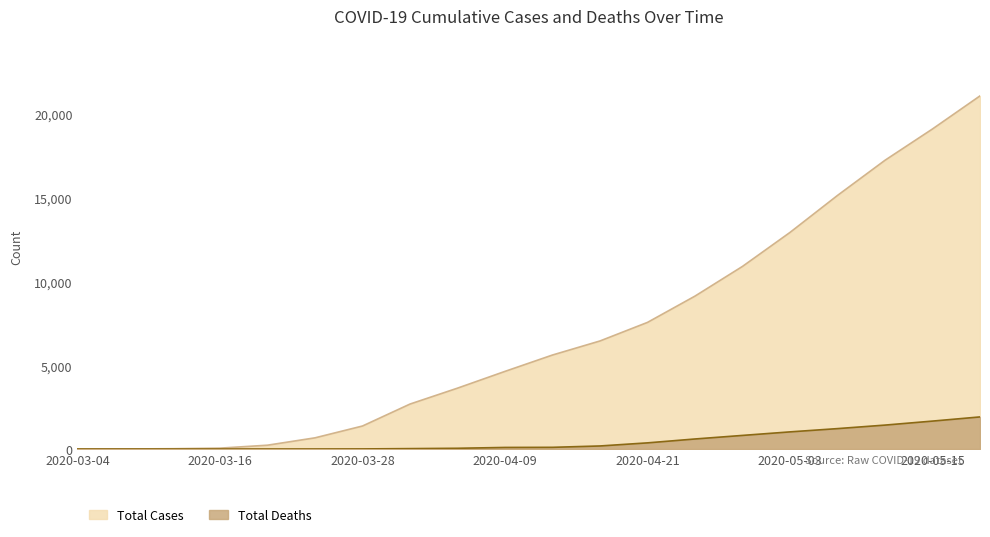

Does the chart display data point markers on the line(s)?

No